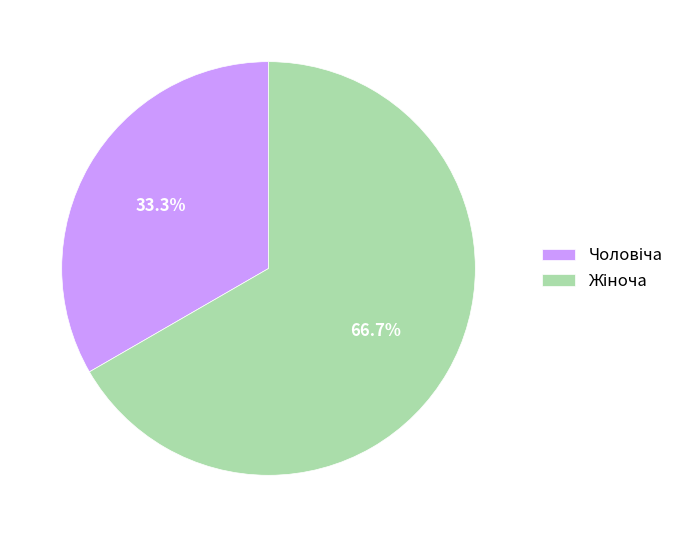

Is there any slice that represents more than half of the pie?

Yes